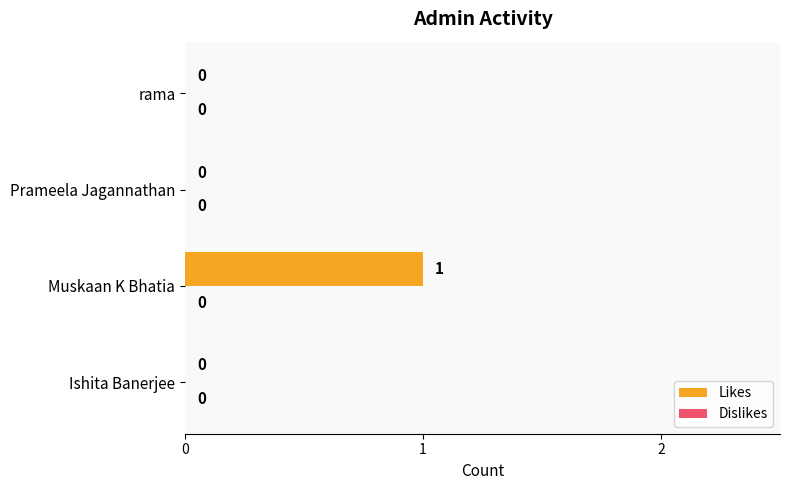

What is the greatest value displayed?

1